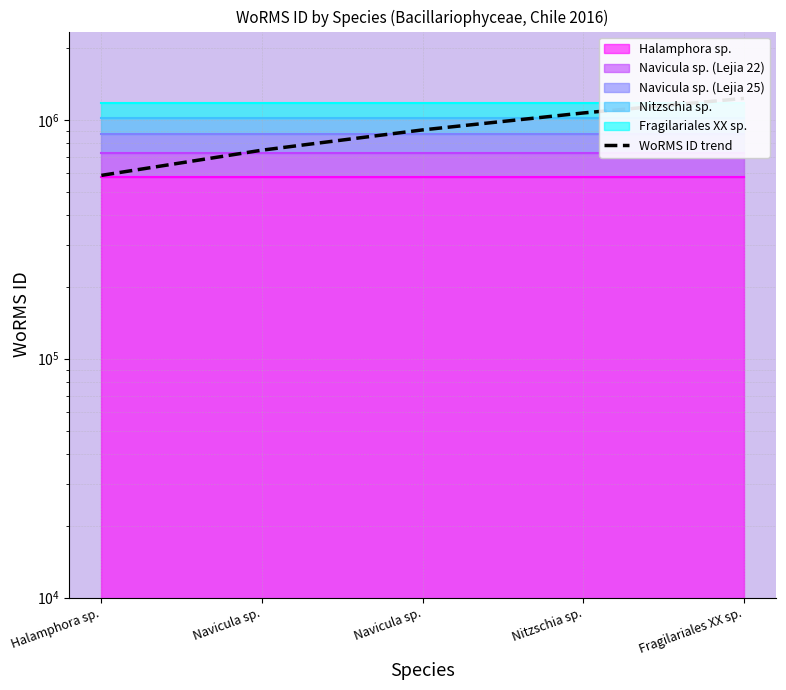

What is the difference between the values at Halamphora sp. and Navicula sp.?

160922.3